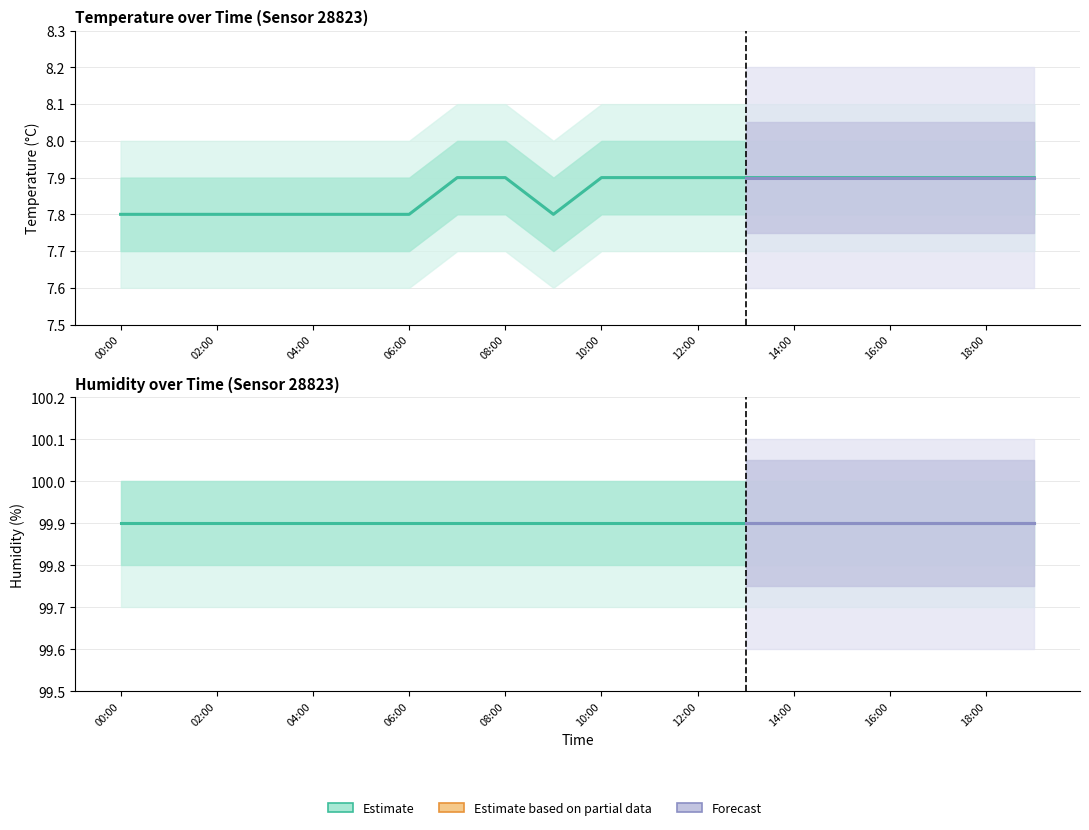

What is the sum of all humidity values?

1998.0